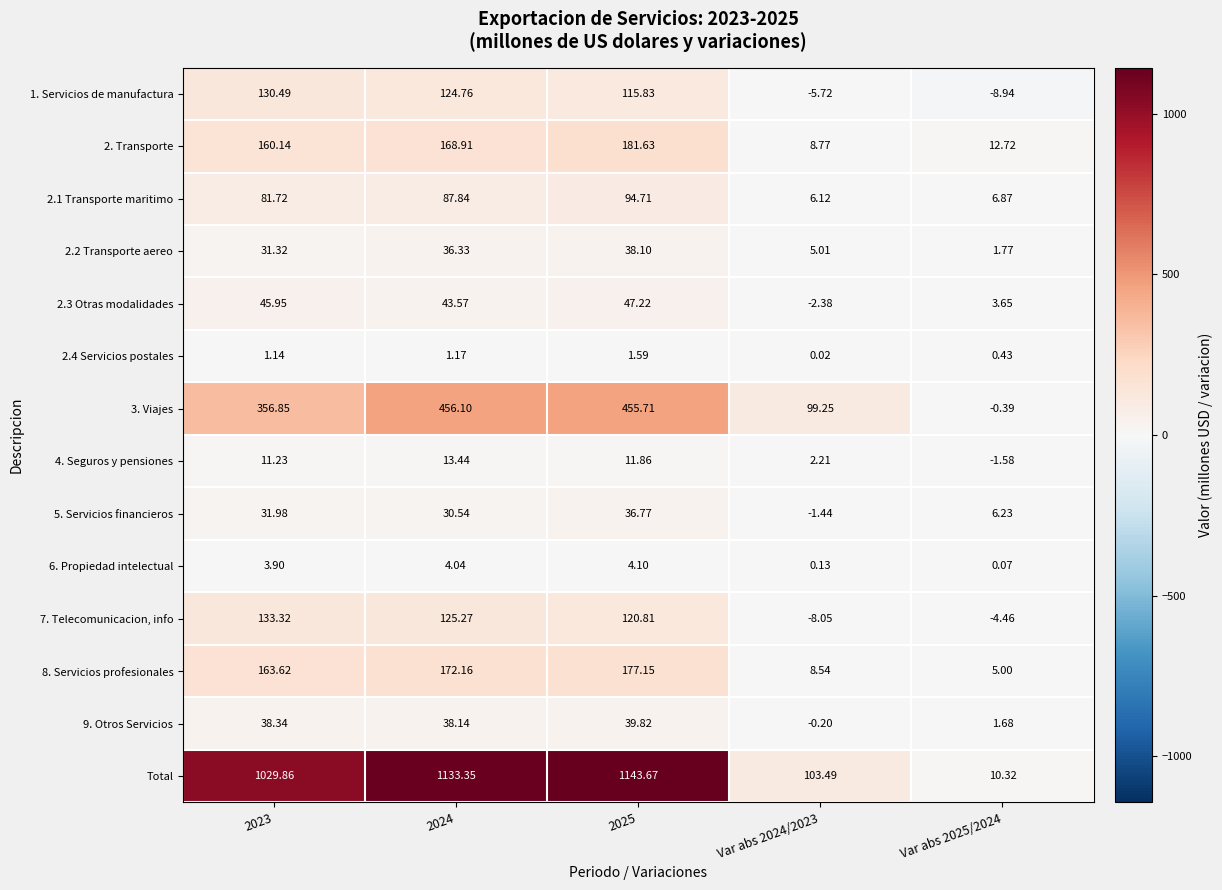

How many data points in 2.1 Transporte maritimo are above 81?

3